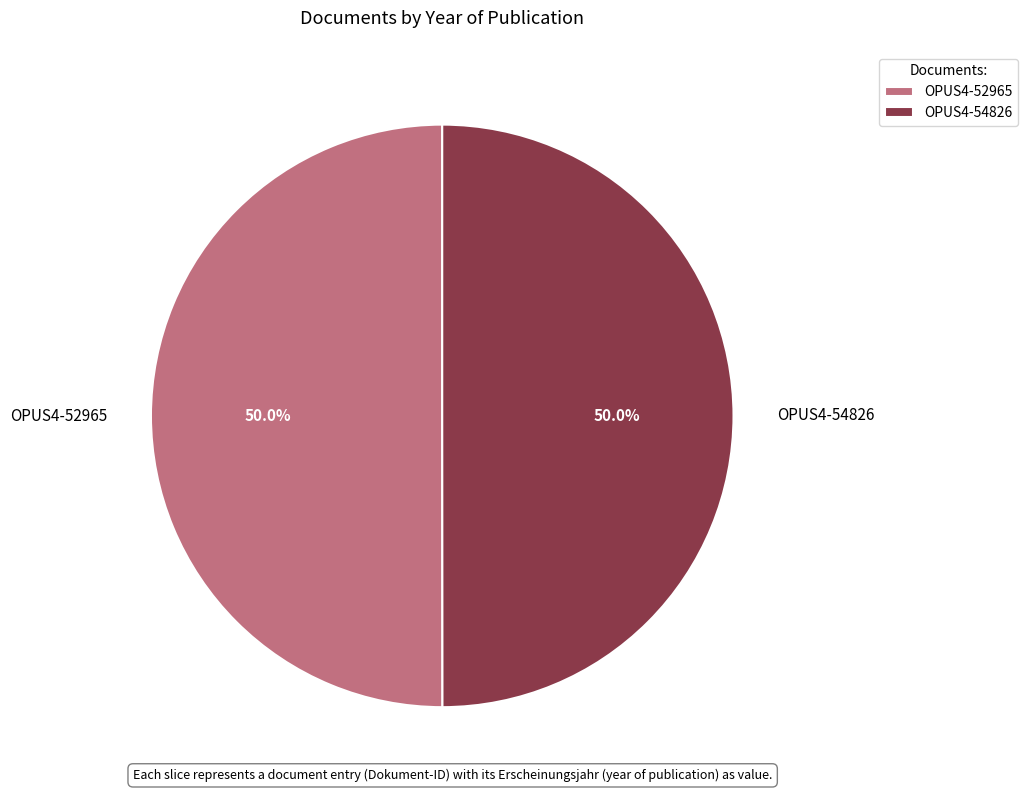

The OPUS4-54826 slice represents 50% of the pie. True or false?

True